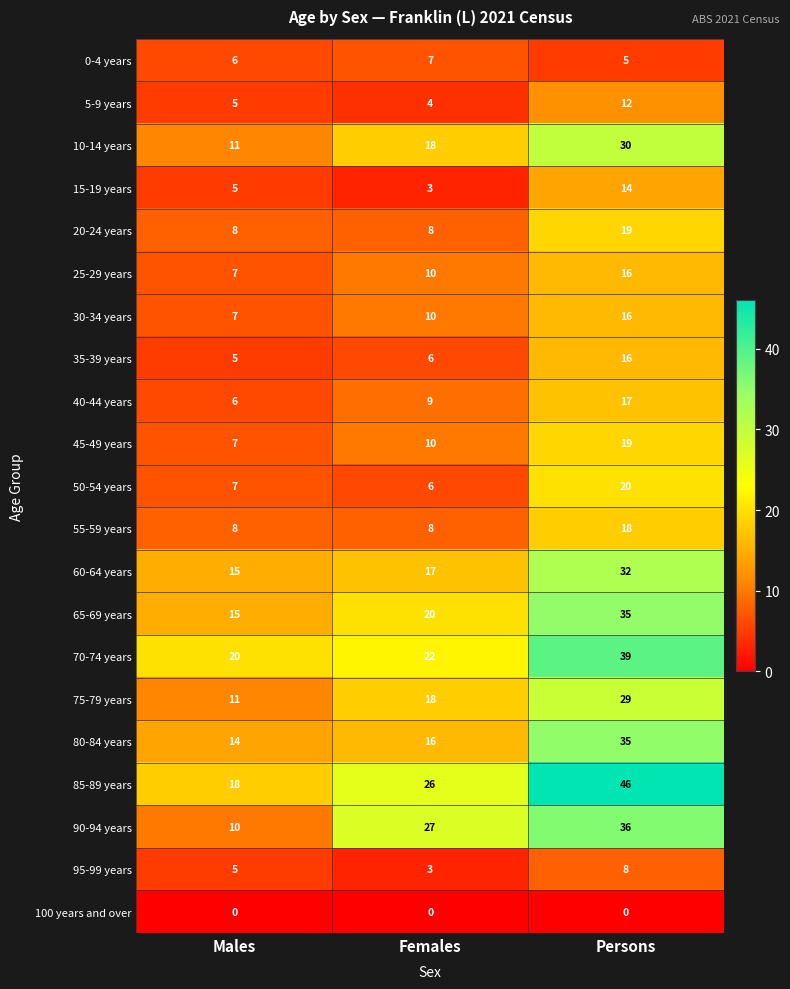

List the labels in order of 45-49 years value, largest first.

Persons, Females, Males